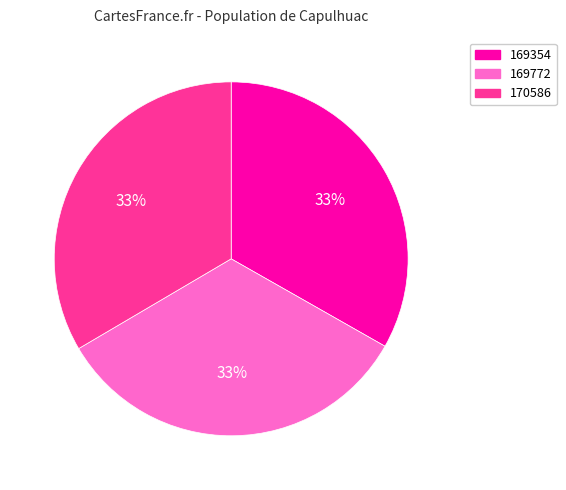

Do 169354 and 170586 together represent more than half of the pie?

Yes